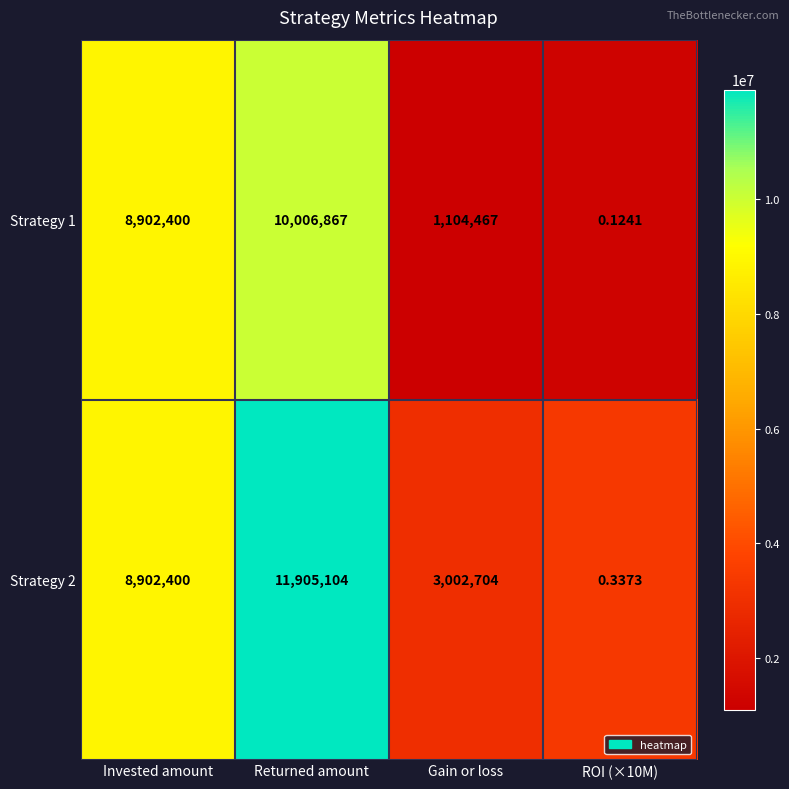

What is the total value across all series at Gain or loss?

4107171.0